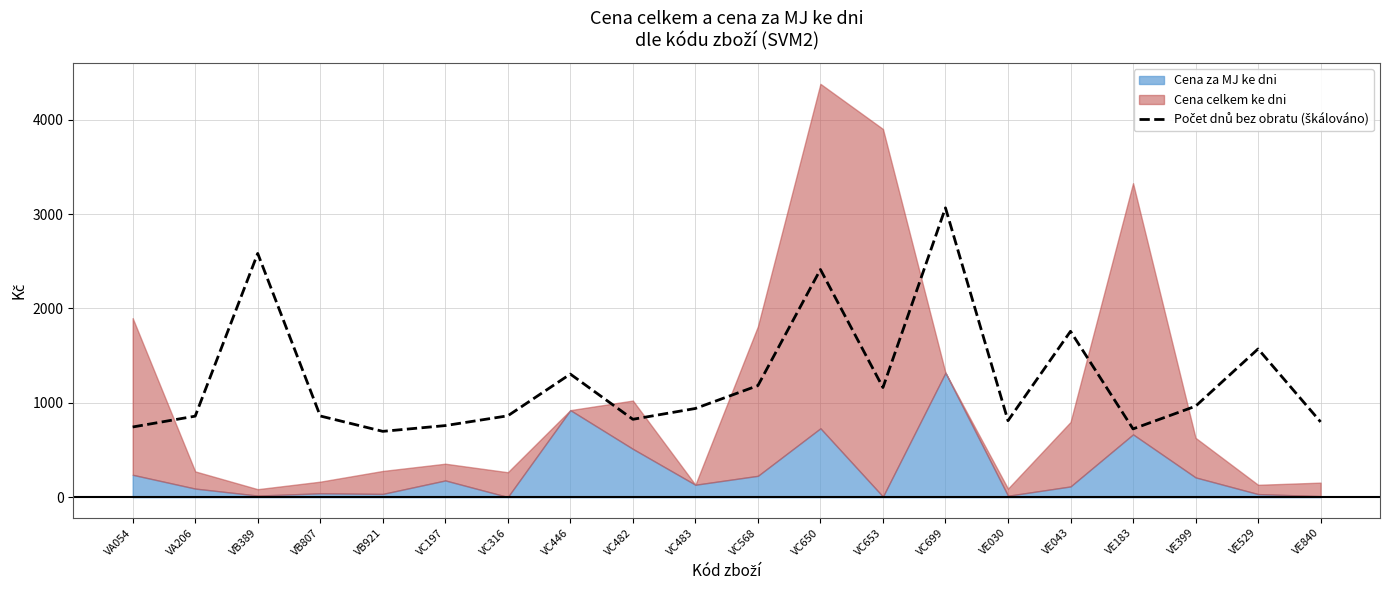

At which category does the chart reach its peak across all series?

VC699